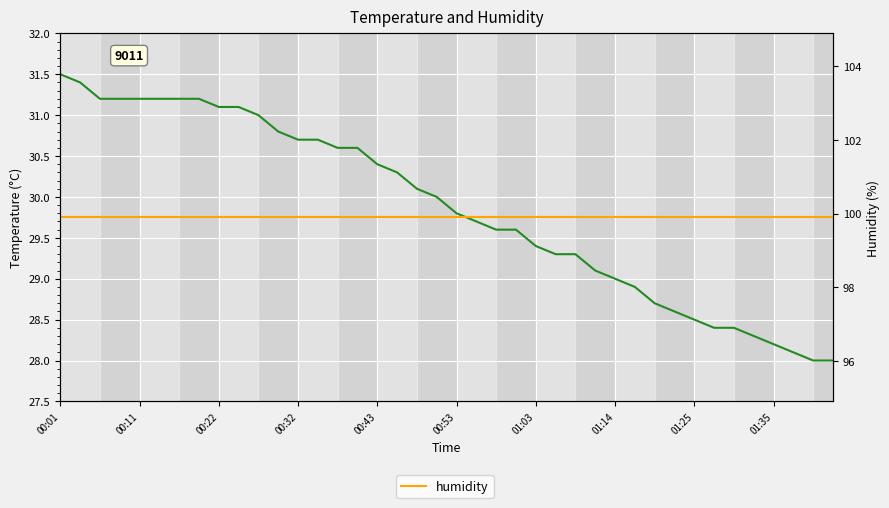

What is the maximum value for humidity?

99.9